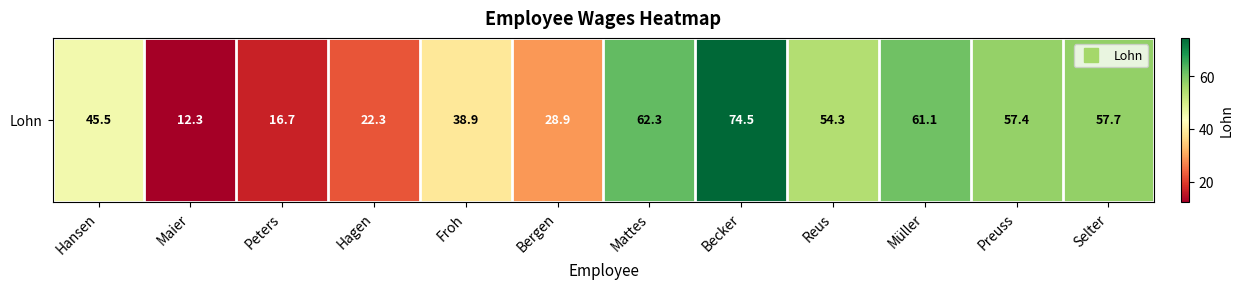

True or false: the data shows 74.5 at Becker.

True